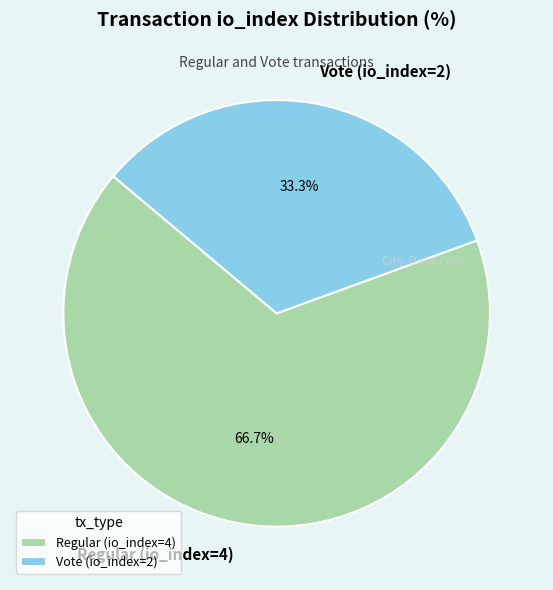

How many segments does this pie chart have?

2